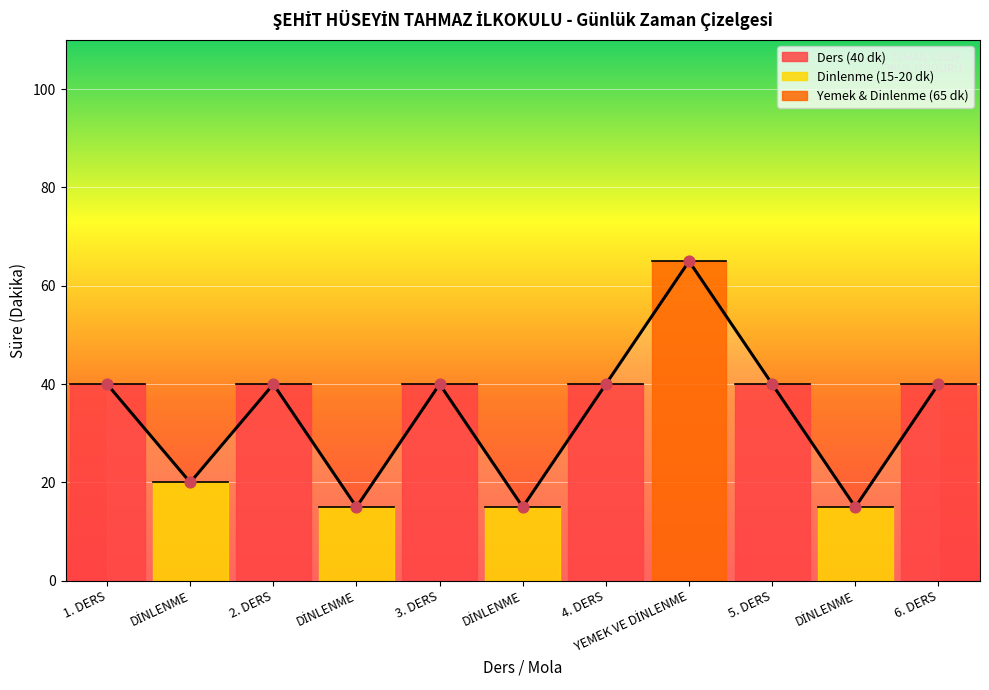

Approximately how many times larger is the value at 3. DERS compared to YEMEK VE DİNLENME?

0.6